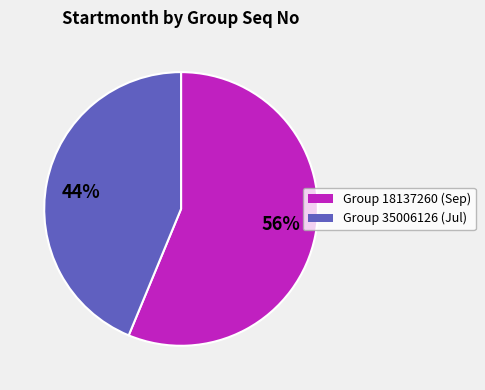

The 56% slice represents 56% of the pie. True or false?

True